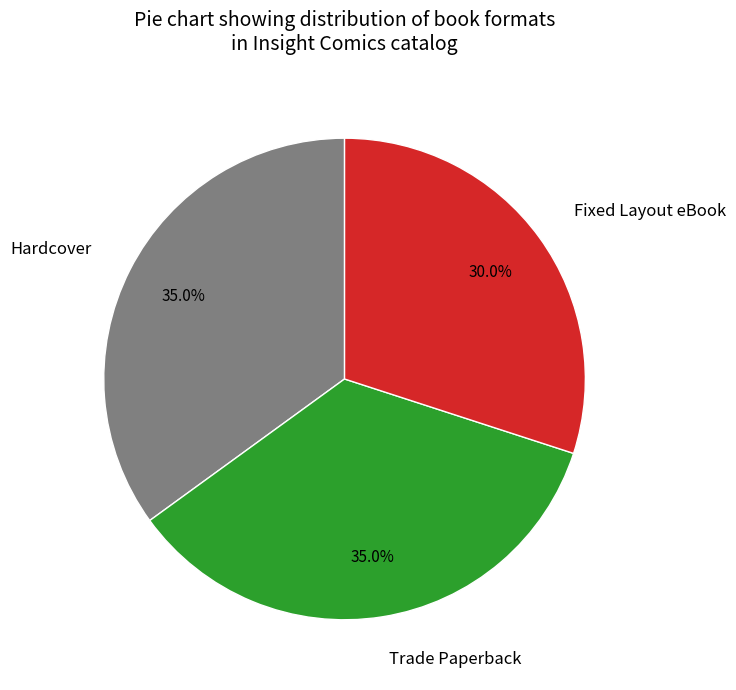

What percentage is the Hardcover slice, to the nearest percent?

35%